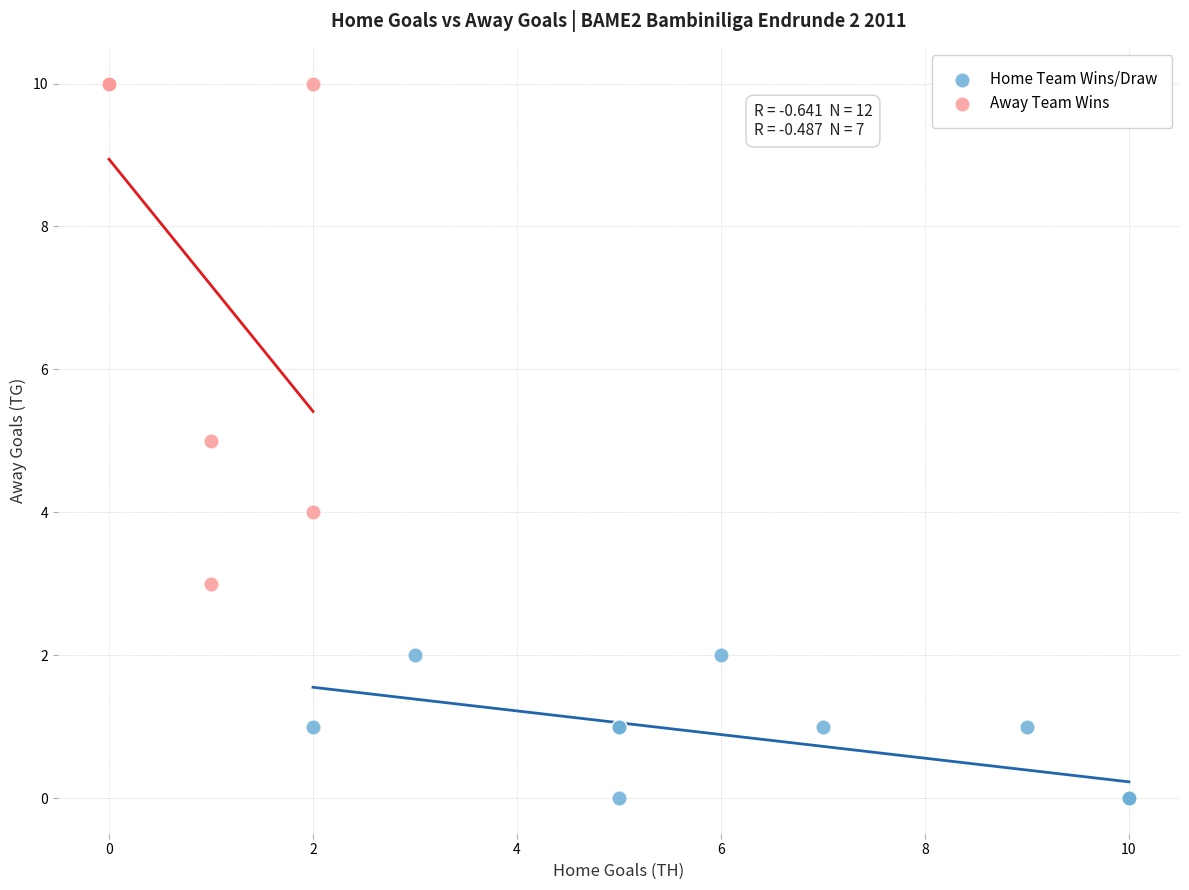

Which series has the largest Y range (max minus min)?

Away Team Wins